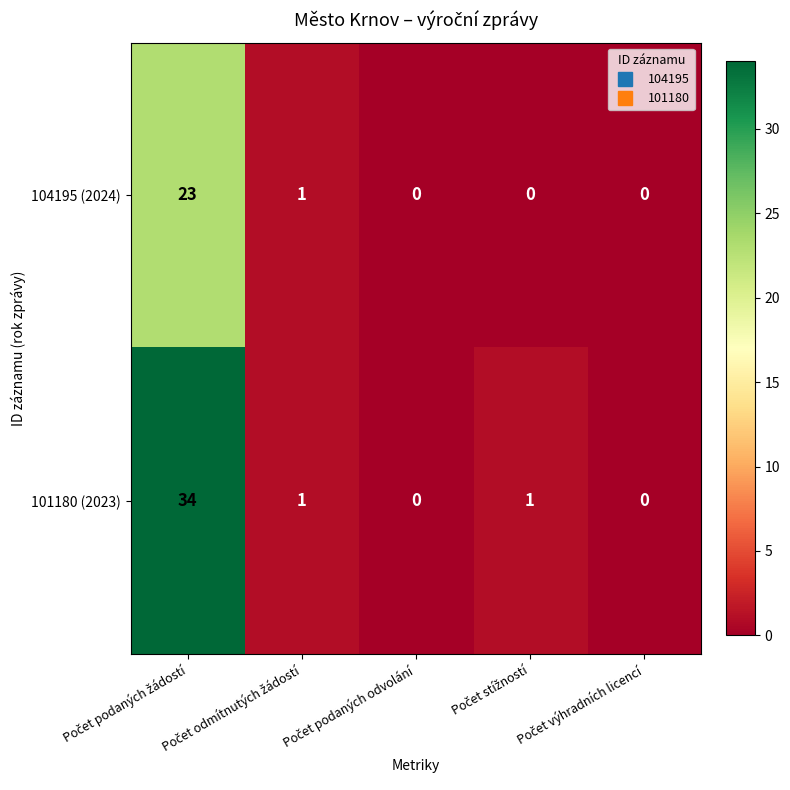

Rank the series by their maximum value, from highest to lowest.

101180 (2023), 104195 (2024)